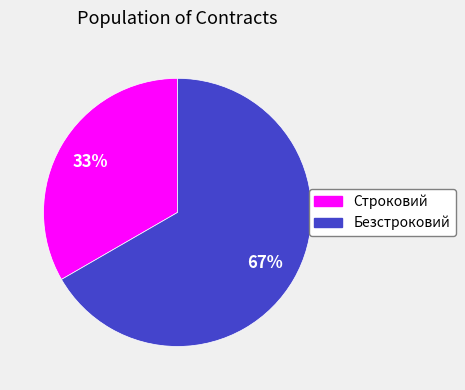

Rank the categories by value from lowest to highest.

Строковий, Безстроковий